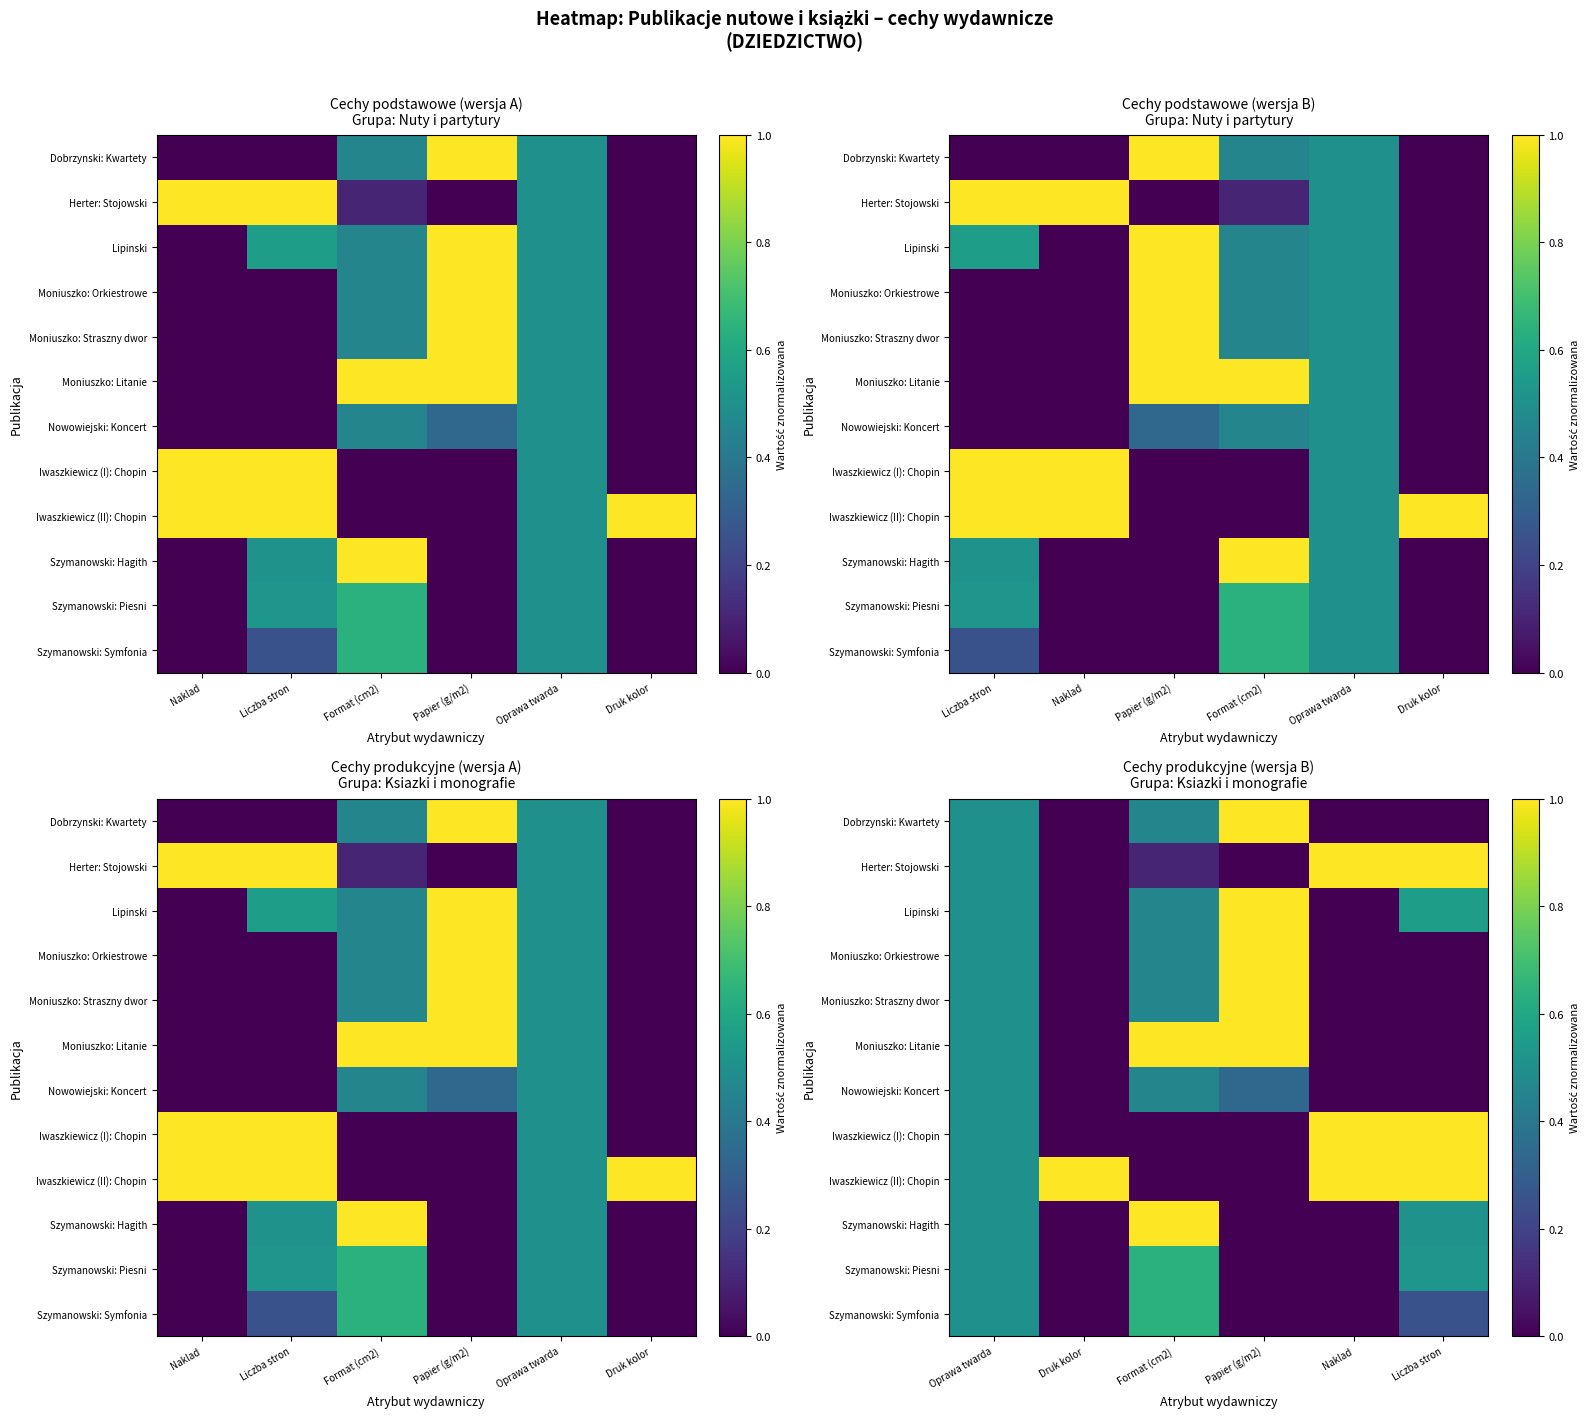

What is the sum of all Iwaszkiewicz (II): Chopin values?

3.5